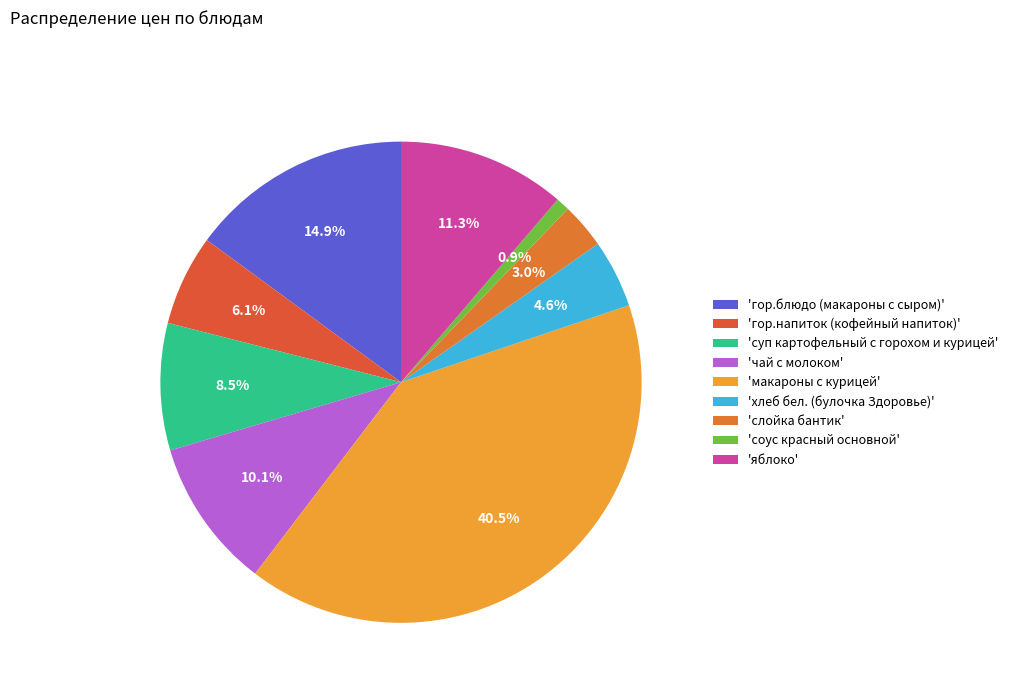

How many slices are in this pie chart?

9